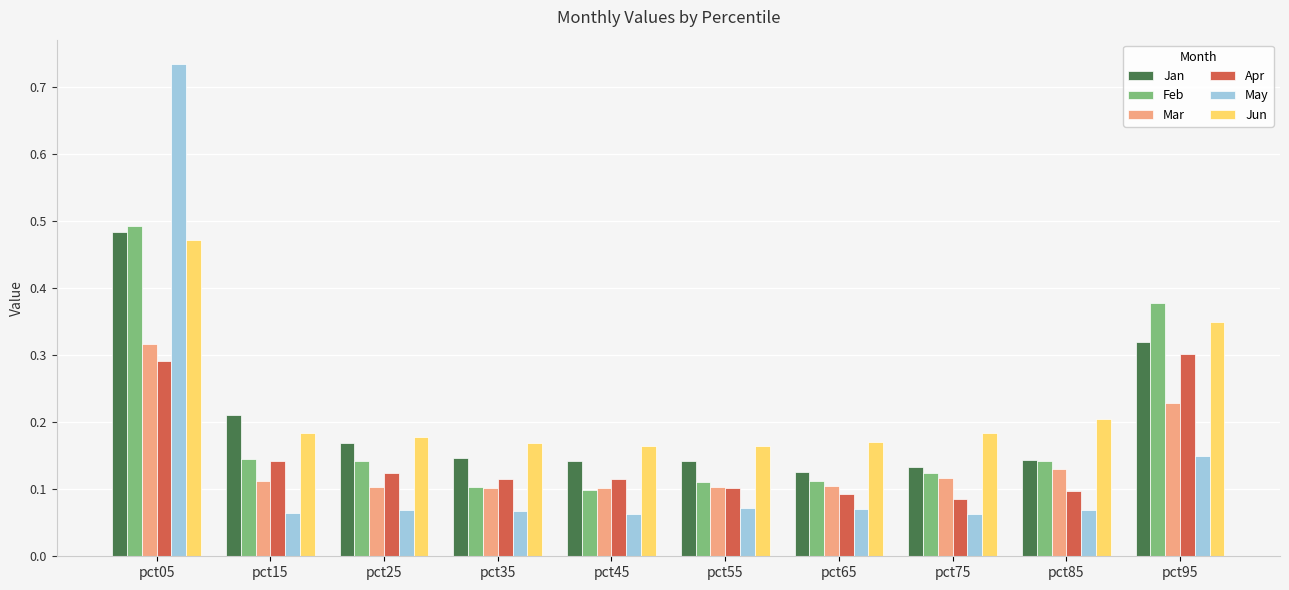

Which category has the highest value across all series?

pct05